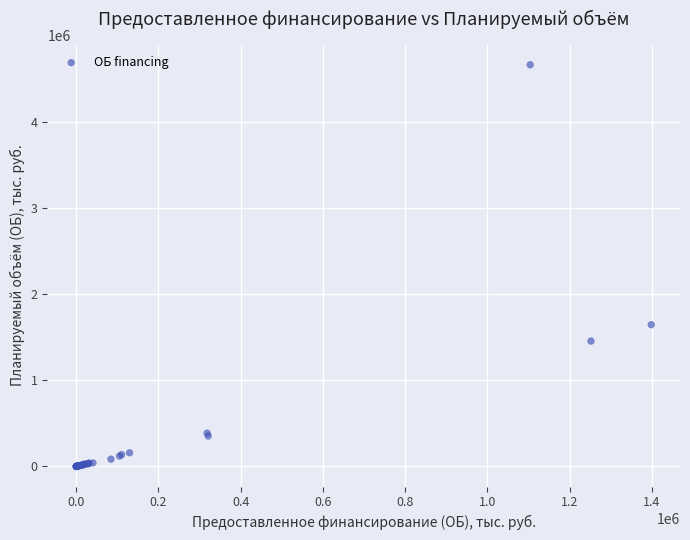

What Y value in the scatter plot is closest to 2331906?

1645882.8